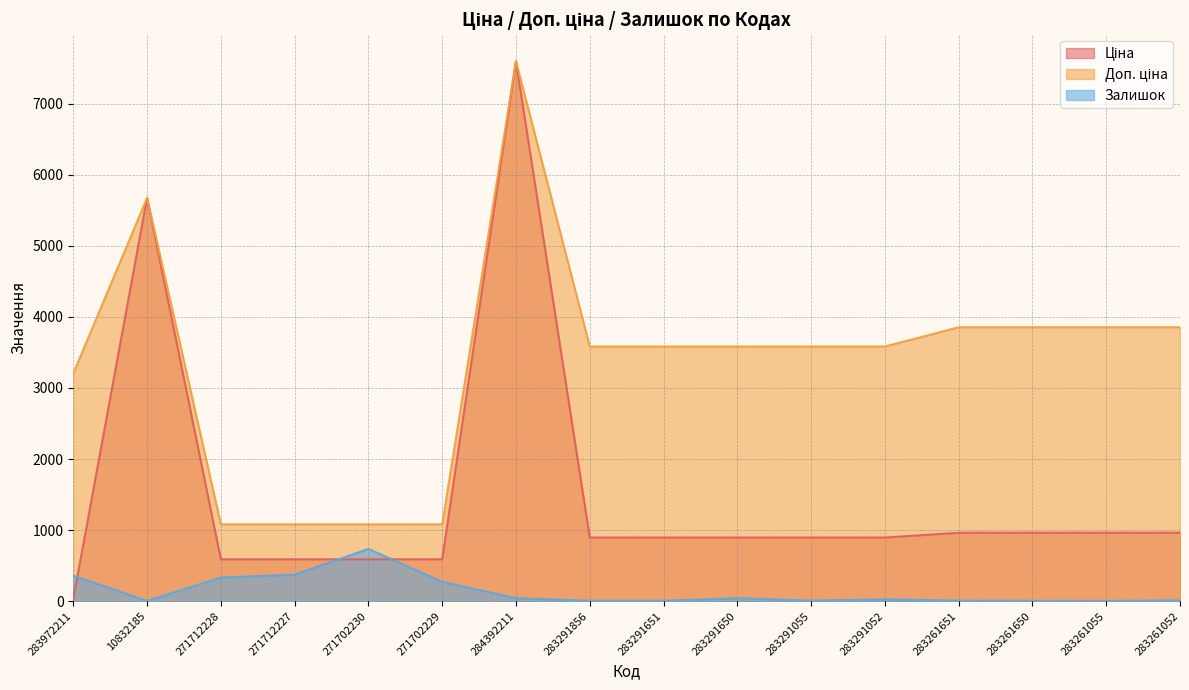

Which series has the largest total across all categories?

Доп. ціна